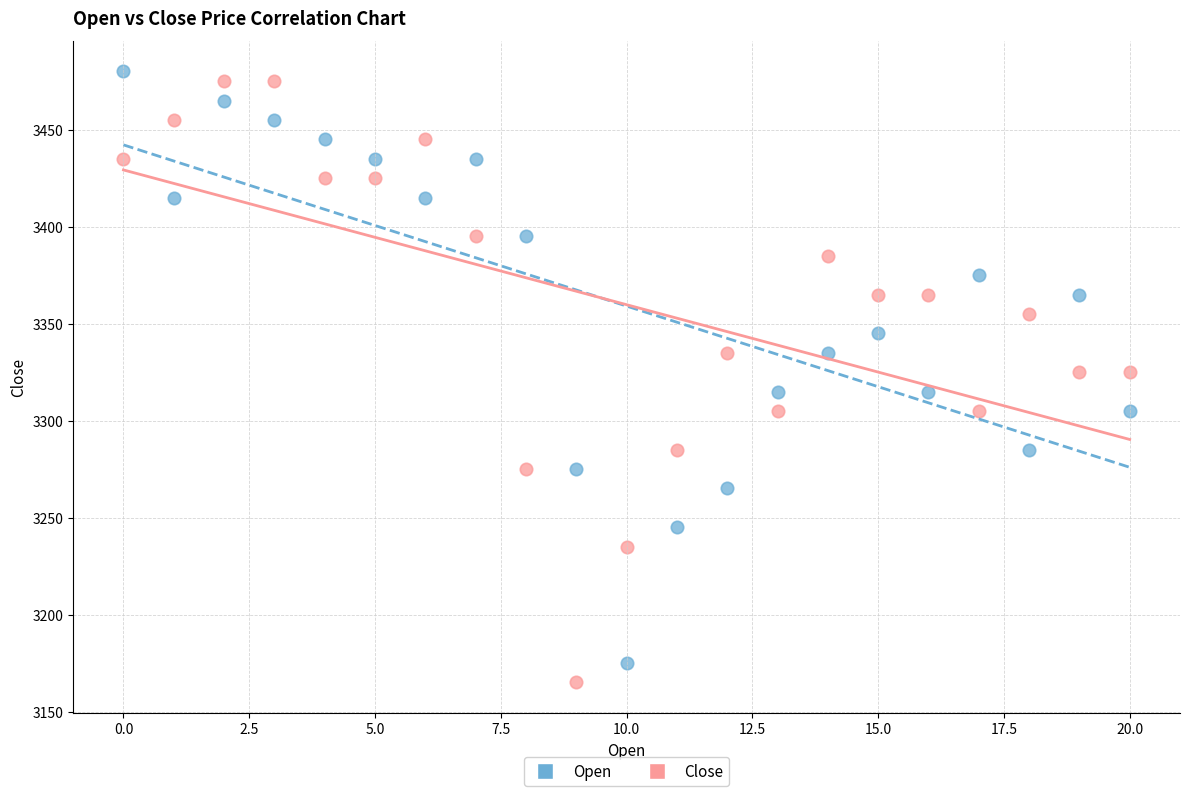

Across all data points, what is the range of Y values (max minus min)?

315